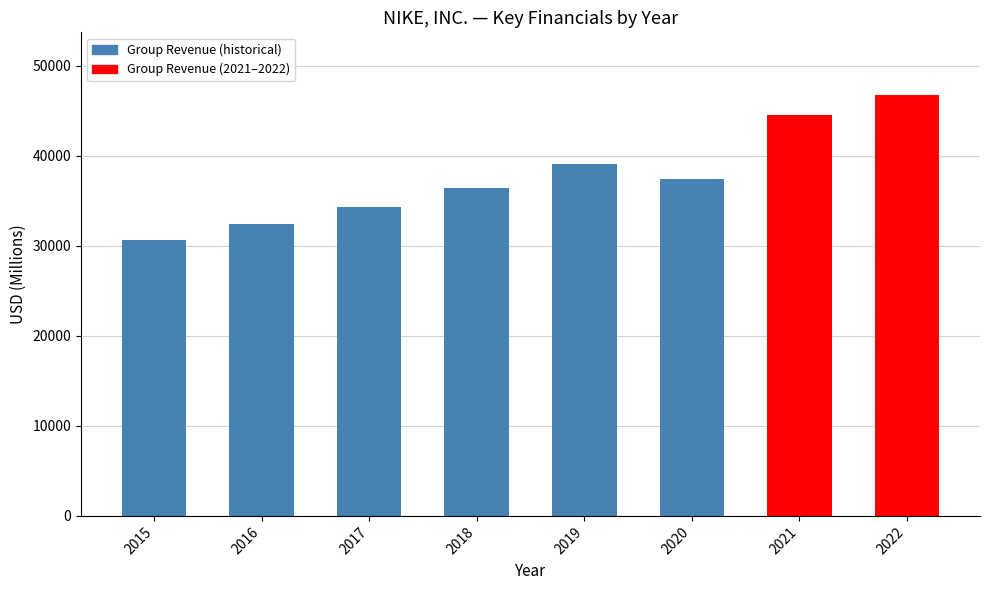

List the labels in order of value, largest first.

2022, 2021, 2019, 2020, 2018, 2017, 2016, 2015